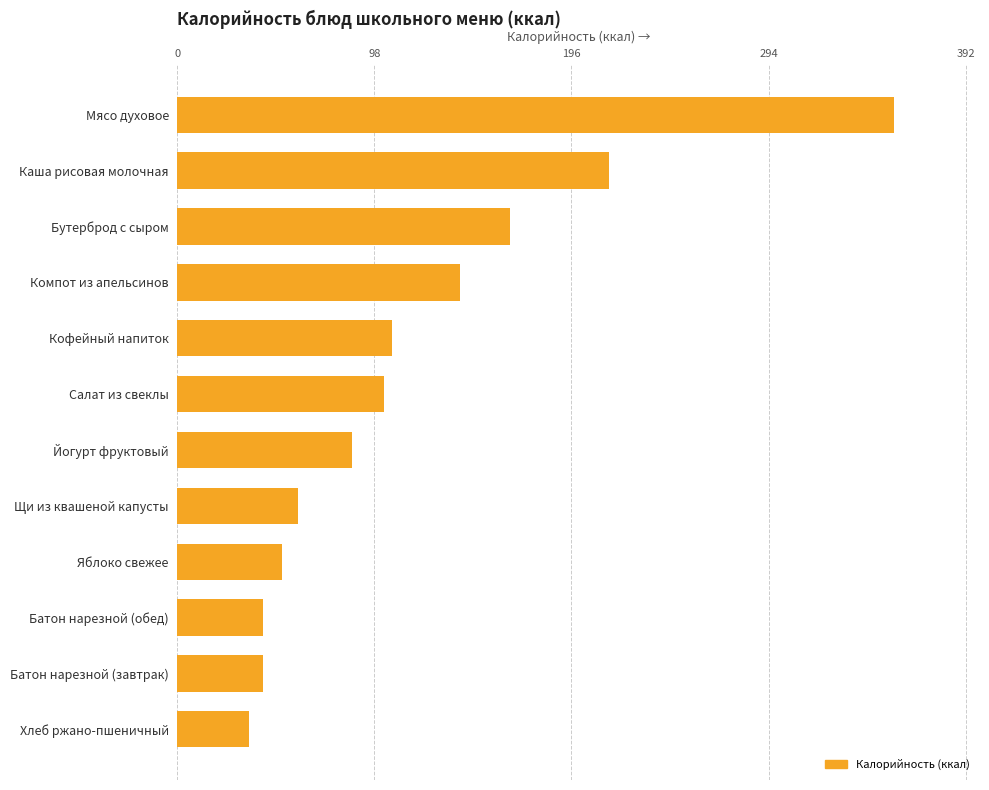

Reading bottom to top, what are all the values shown in this chart?

36	43	43	52	60	87	103	107	141	166	215	357